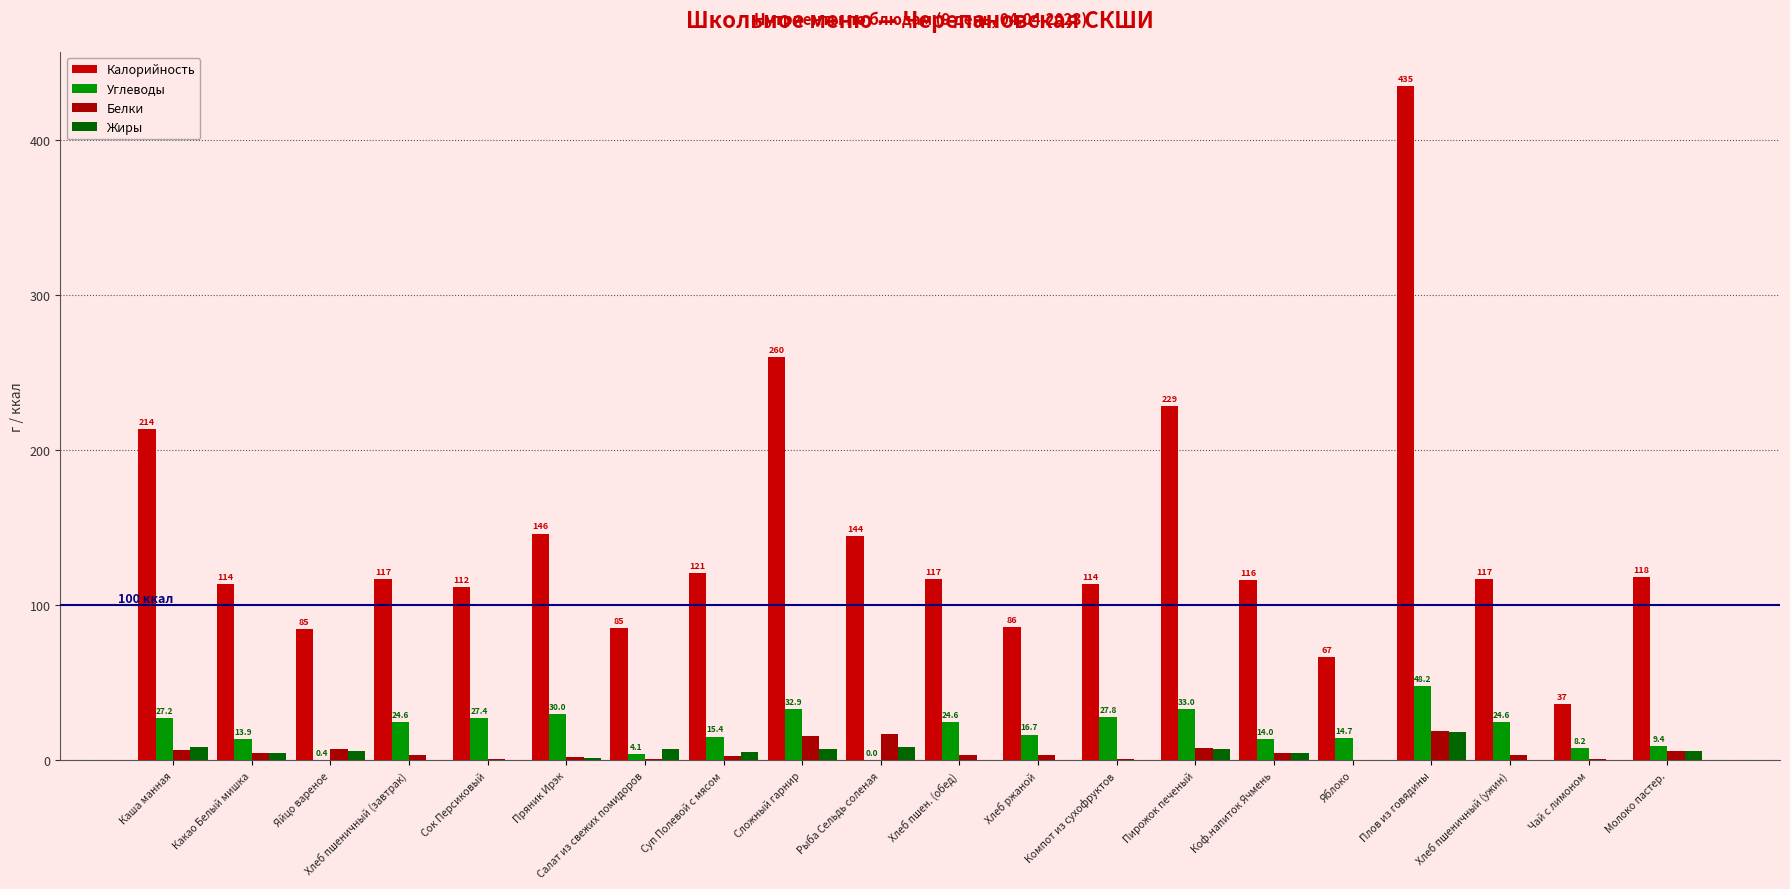

Is it true that Углеводы equals -31.4 at Рыба Сельдь соленая?

False